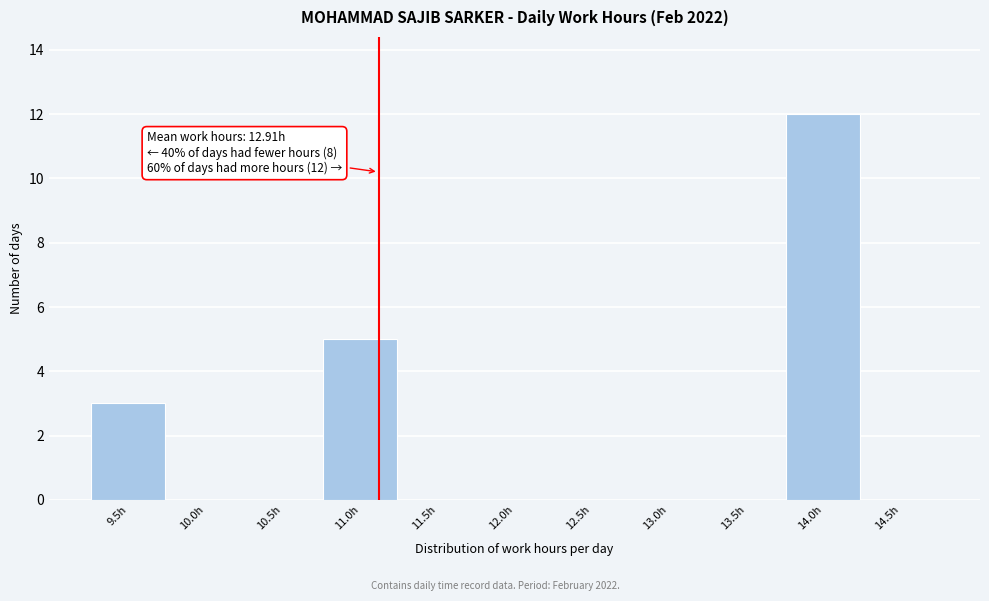

Reading left to right, what are all the values shown in this chart?

9.5h=3	10.0h=0	10.5h=0	11.0h=5	11.5h=0	12.0h=0	12.5h=0	13.0h=0	13.5h=0	14.0h=12	14.5h=0